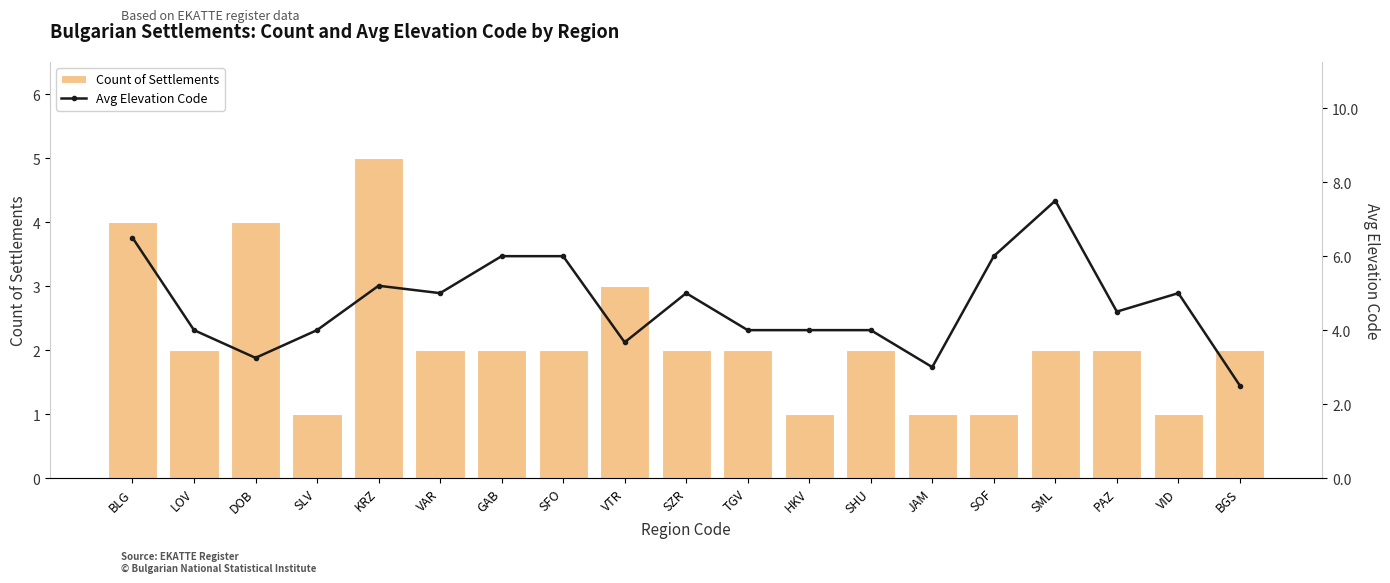

Which category has the highest value in the Count of Settlements series?

KRZ